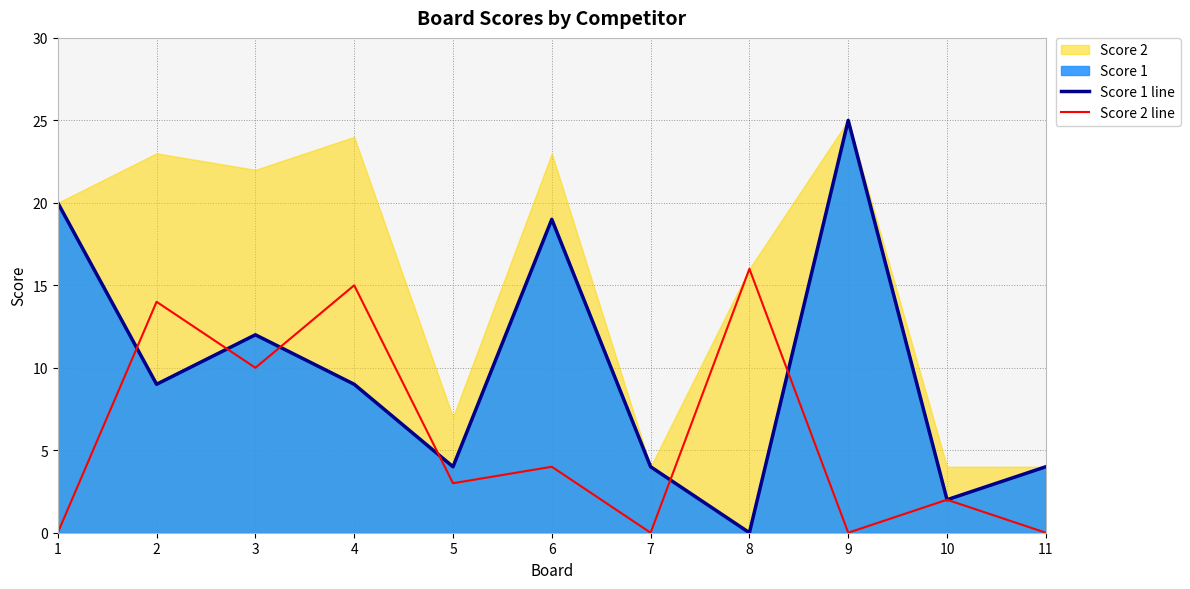

Between 10 and 11, which series saw the biggest shift?

Score 1 line